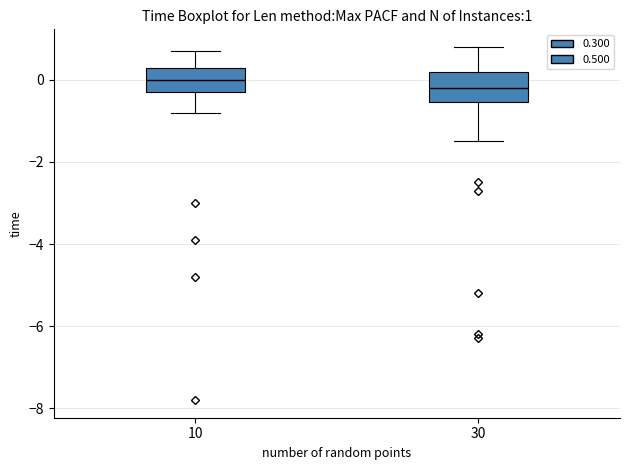

Which box's median line is the lowest?

30